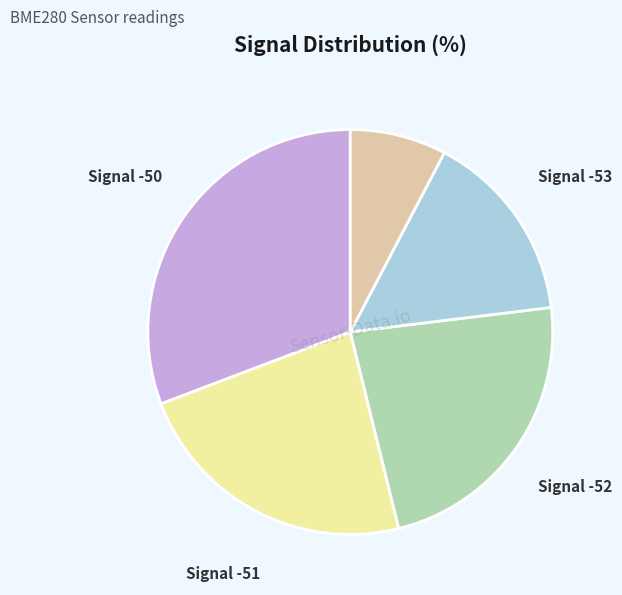

What is the smallest slice in the pie chart?

Signal -54